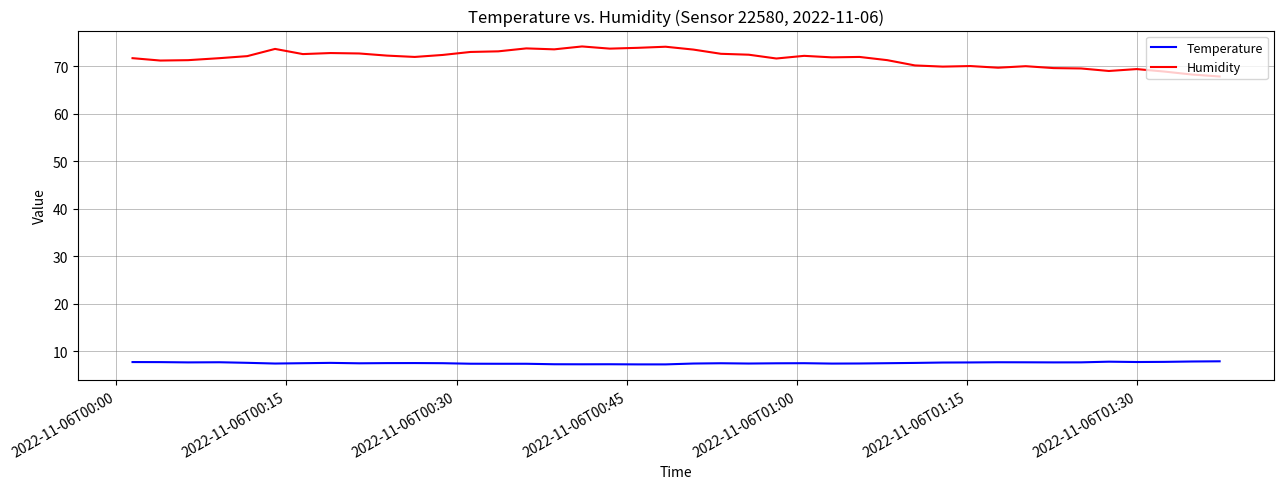

True or false: Temperature and Humidity intersect in this chart.

False